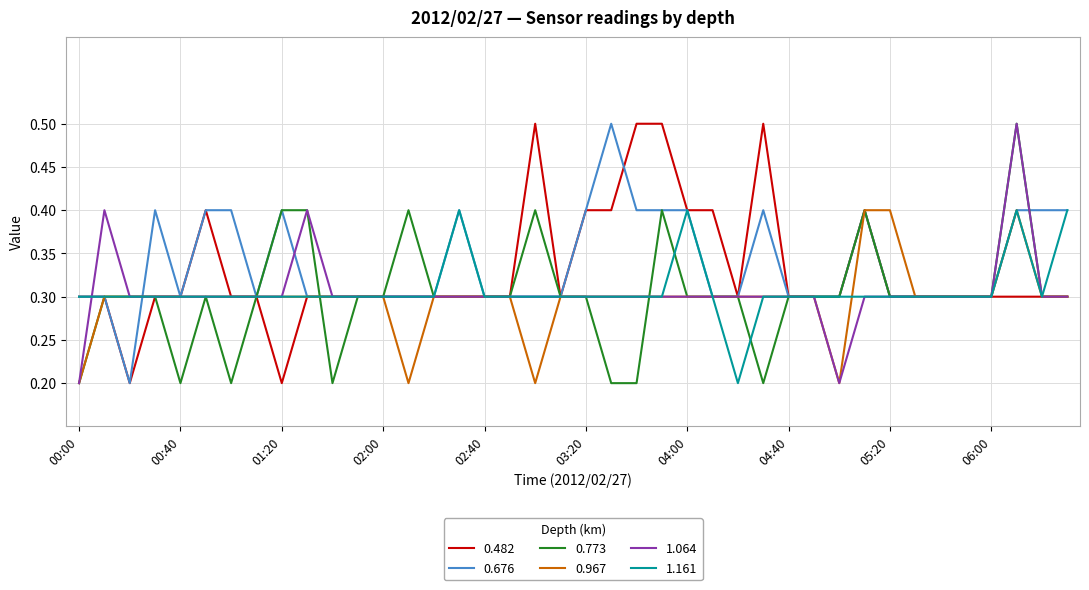

What is the greatest value displayed?

0.5